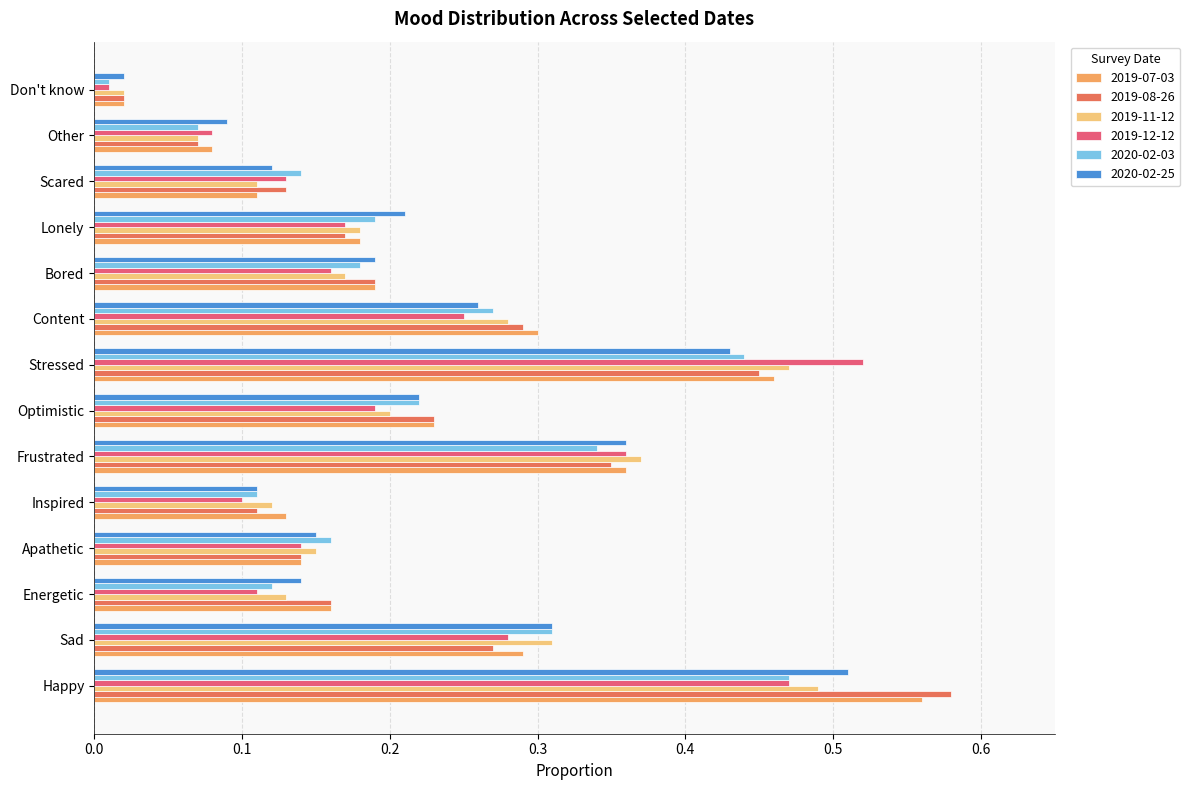

What are all the series names shown in the legend?

2019-07-03, 2019-08-26, 2019-11-12, 2019-12-12, 2020-02-03, 2020-02-25